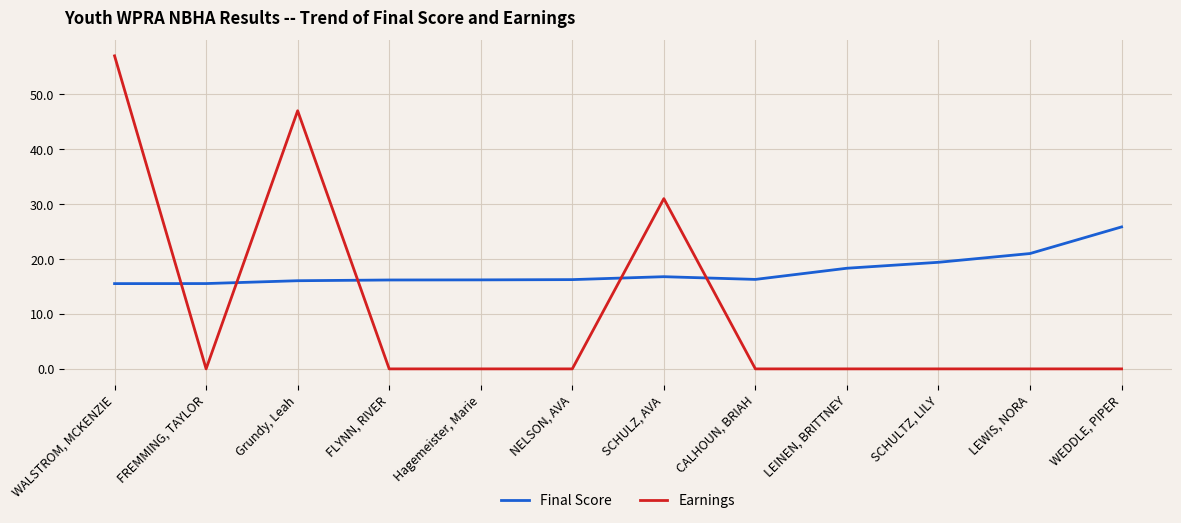

Rank the series by their average value, from highest to lowest.

Final Score, Earnings